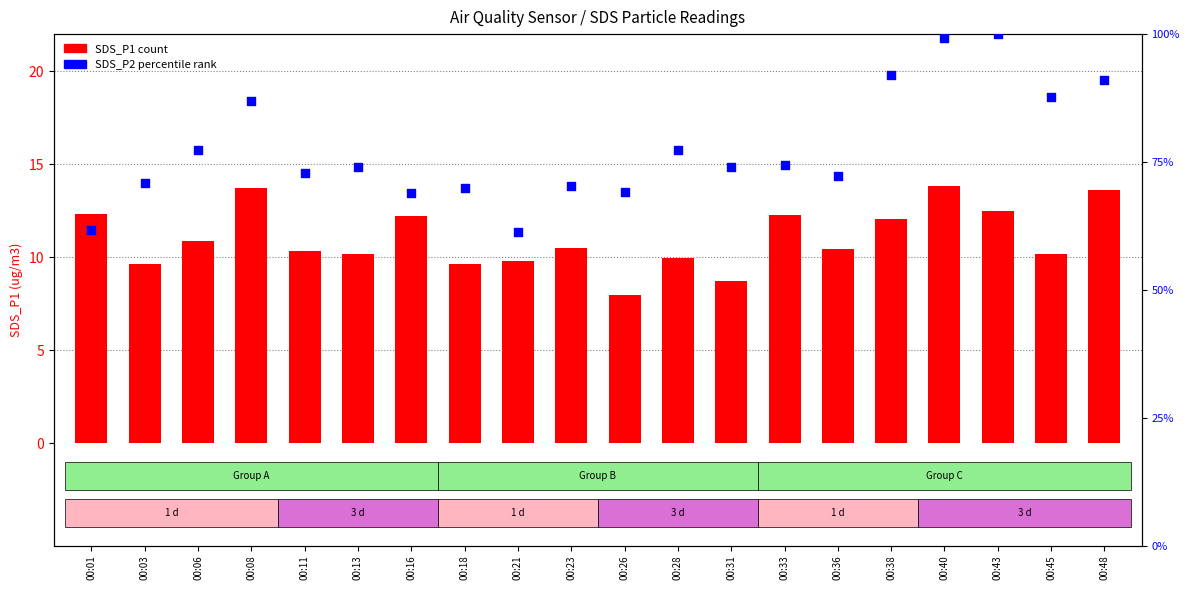

Which series contains the lowest Y value?

SDS_P1